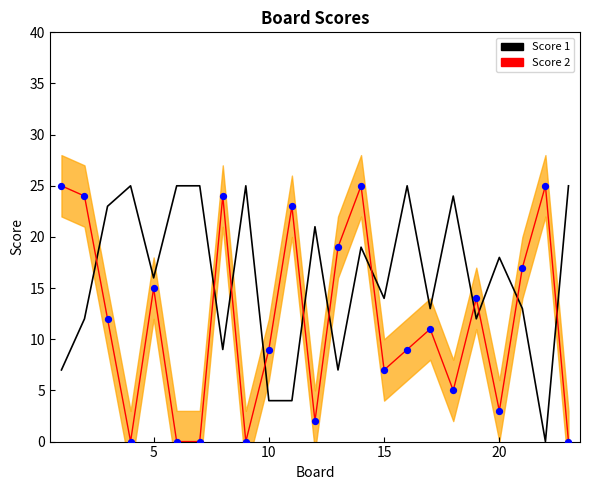

Which series reaches the minimum Y coordinate?

Score 1